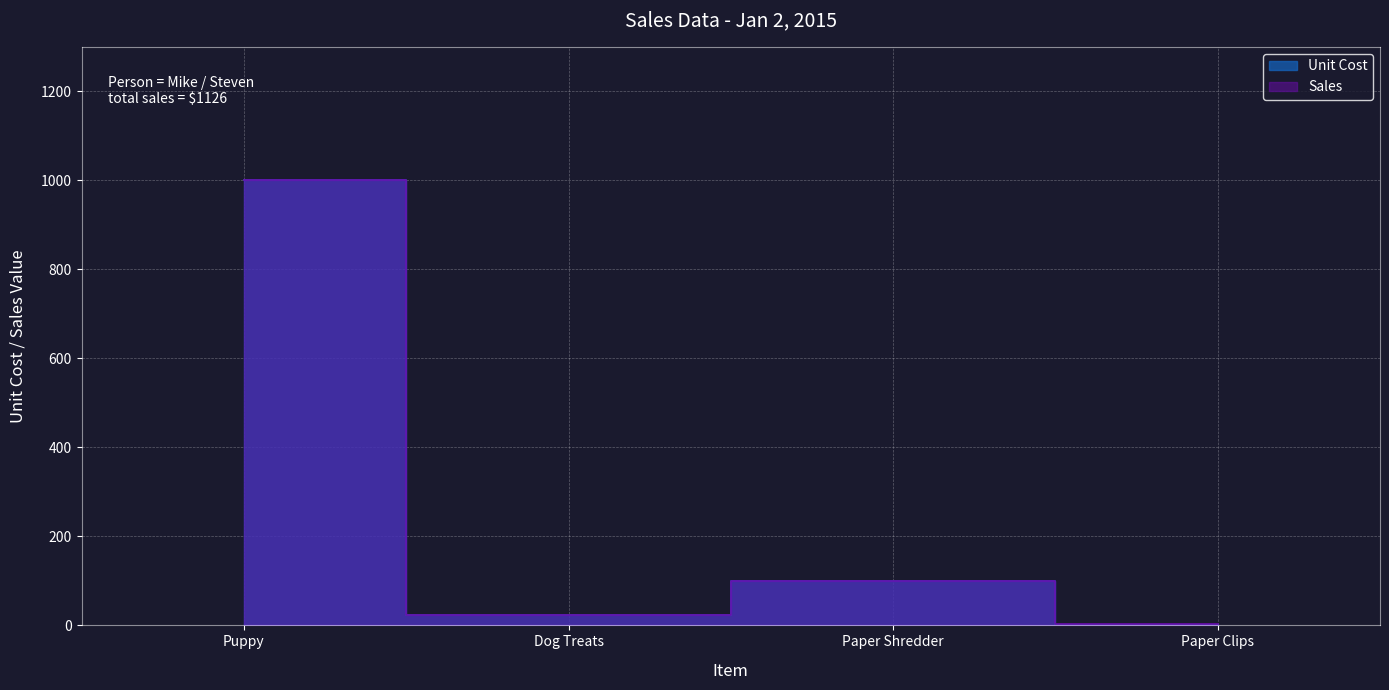

How many lines are shown in the chart?

2